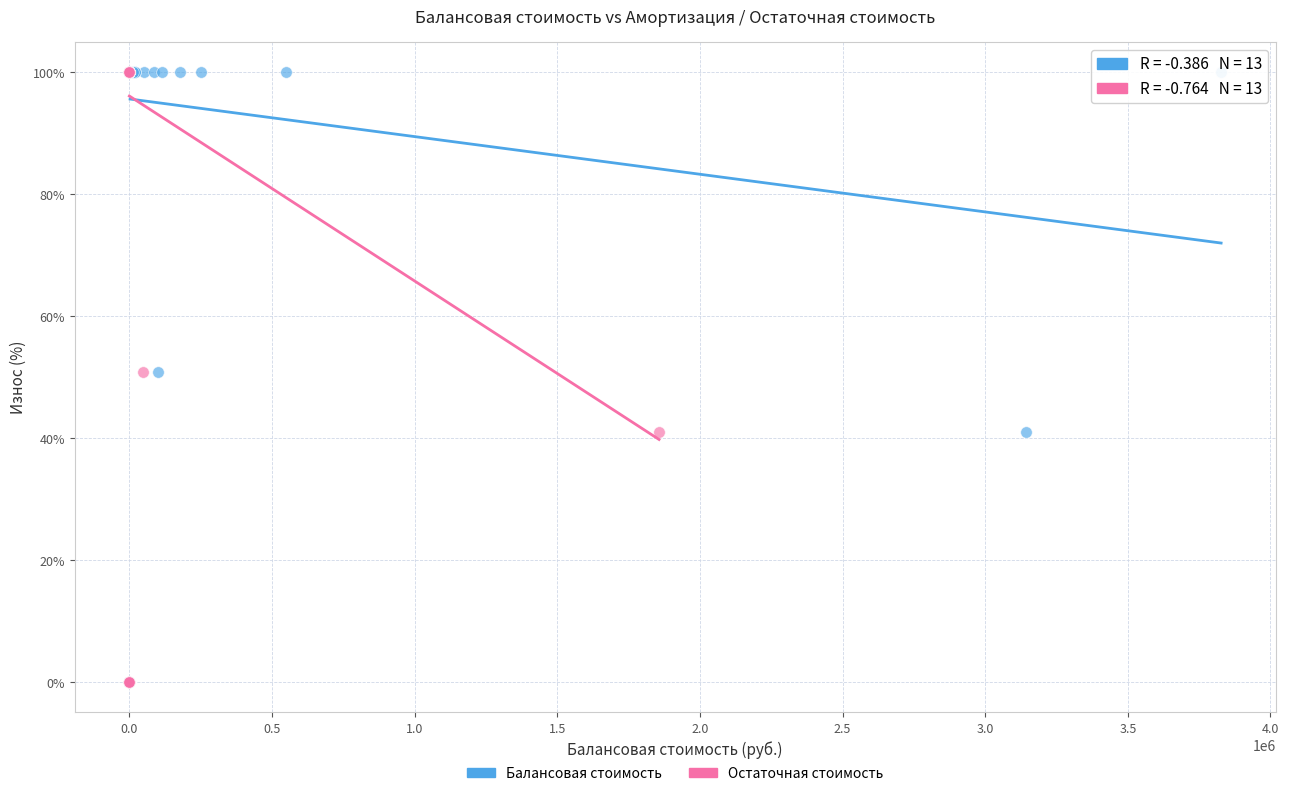

What are all the series names shown in the legend?

Балансовая стоимость, Остаточная стоимость